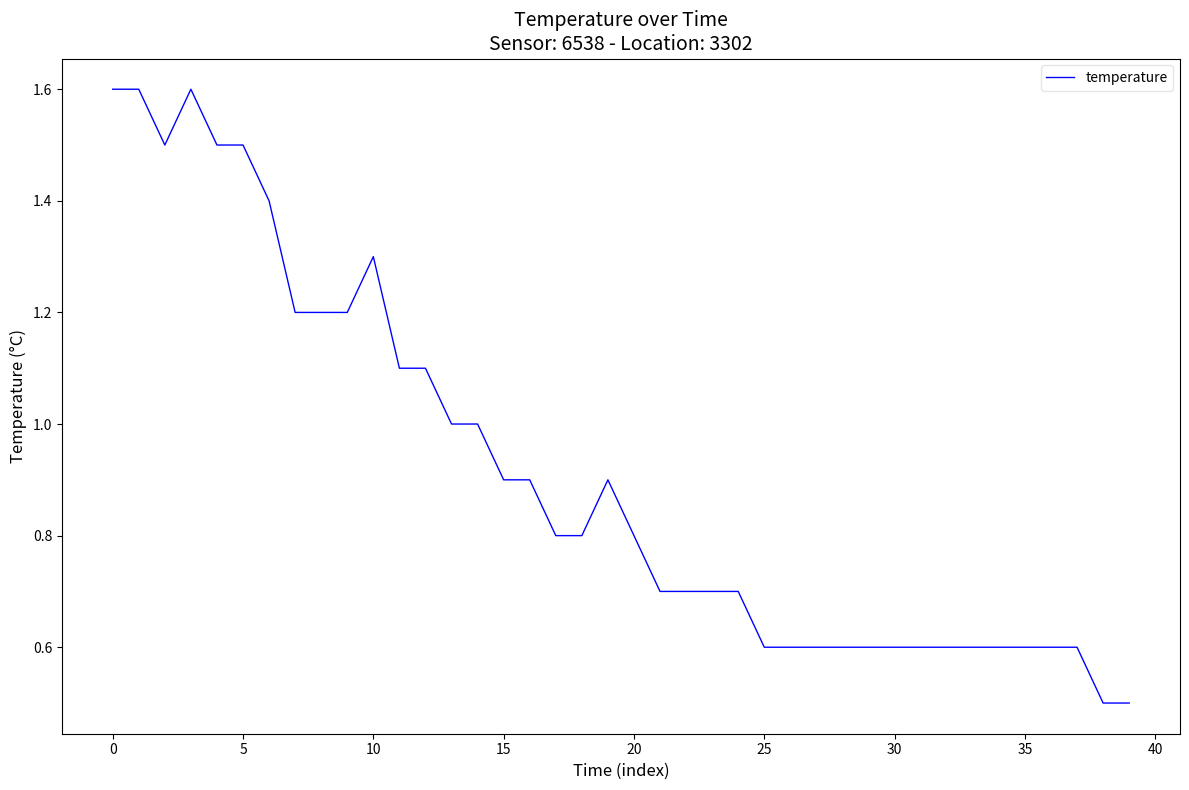

What is the maximum value shown in the chart?

1.6